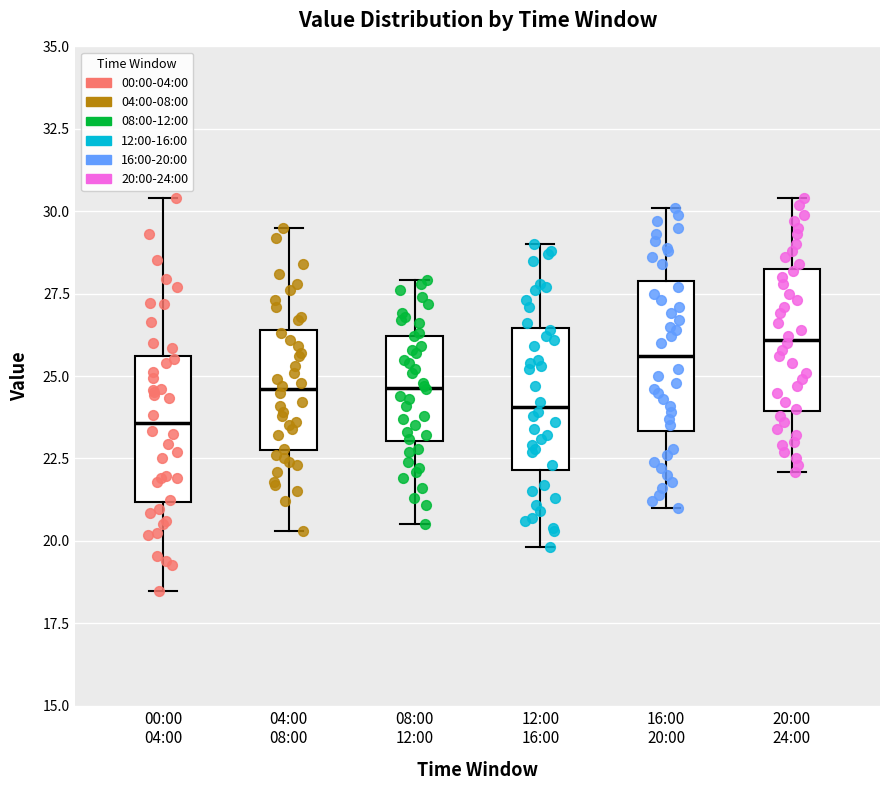

Where does the median line of the box for 08:00 12:00 sit on the y-axis? The values are not printed on the chart, so give them approximately, as read against the axis.

24.5